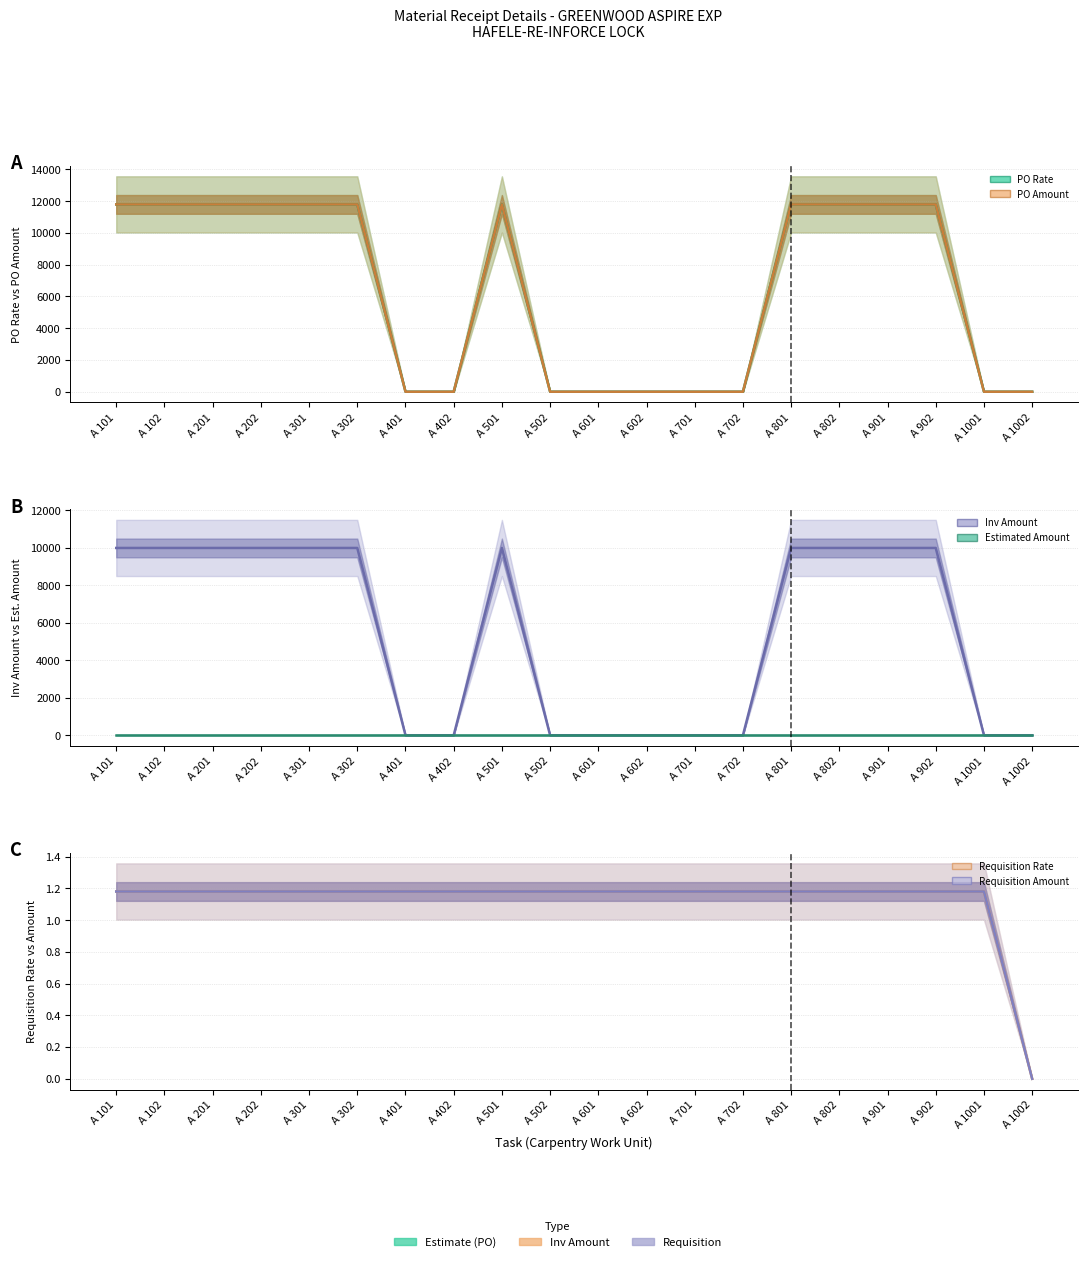

Between A 902 and A 102, which is larger?

A 902